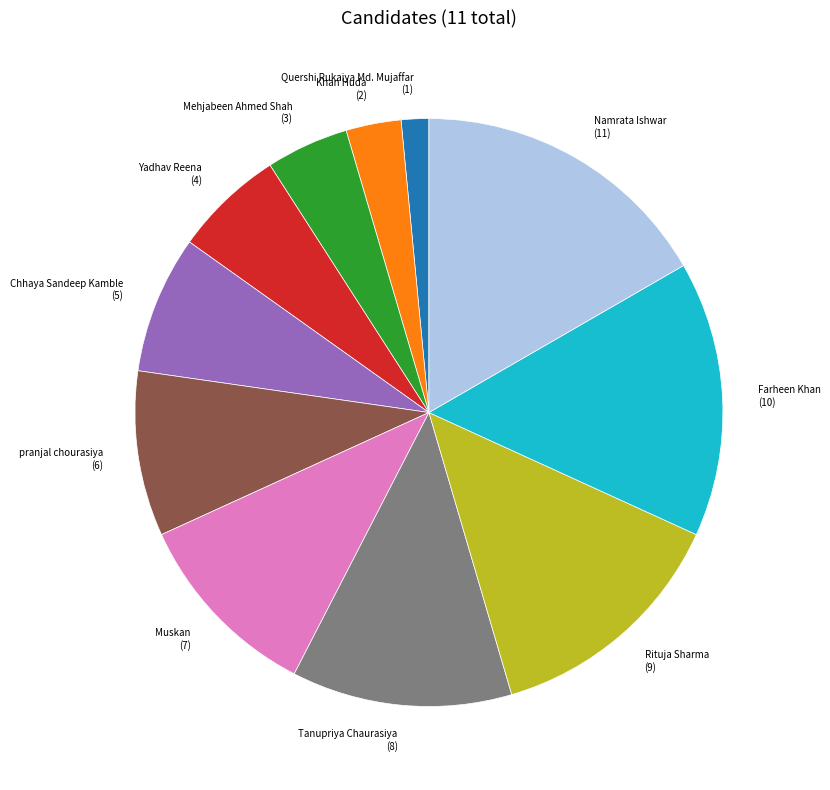

True or false: Quershi Rukaiya Md. Mujaffar accounts for 2% of the total.

True